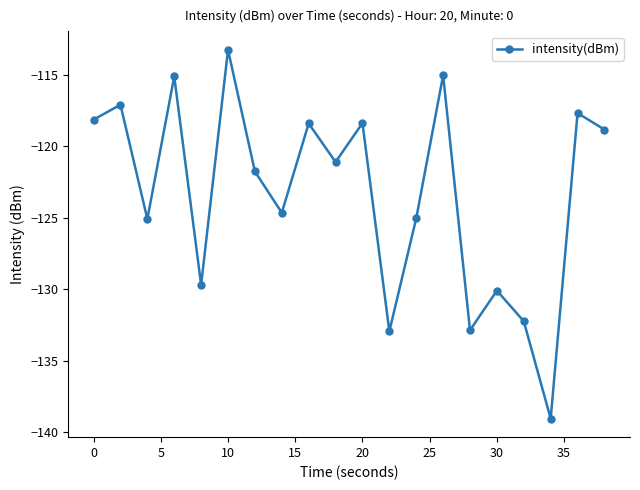

How many interior local peaks (higher than both neighbors) does the data have?

8